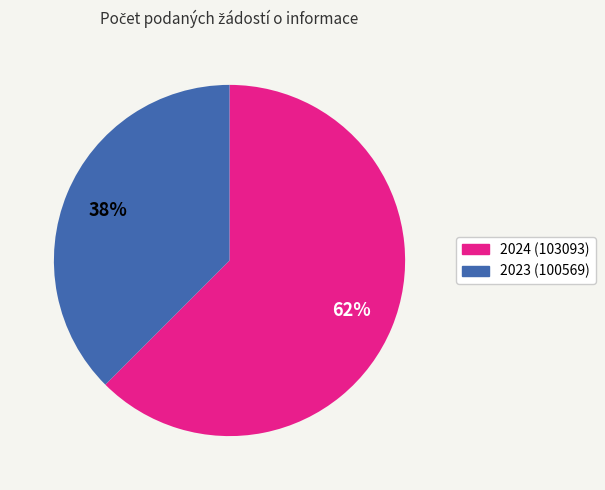

Which slice is the smallest?

2023 (100569)